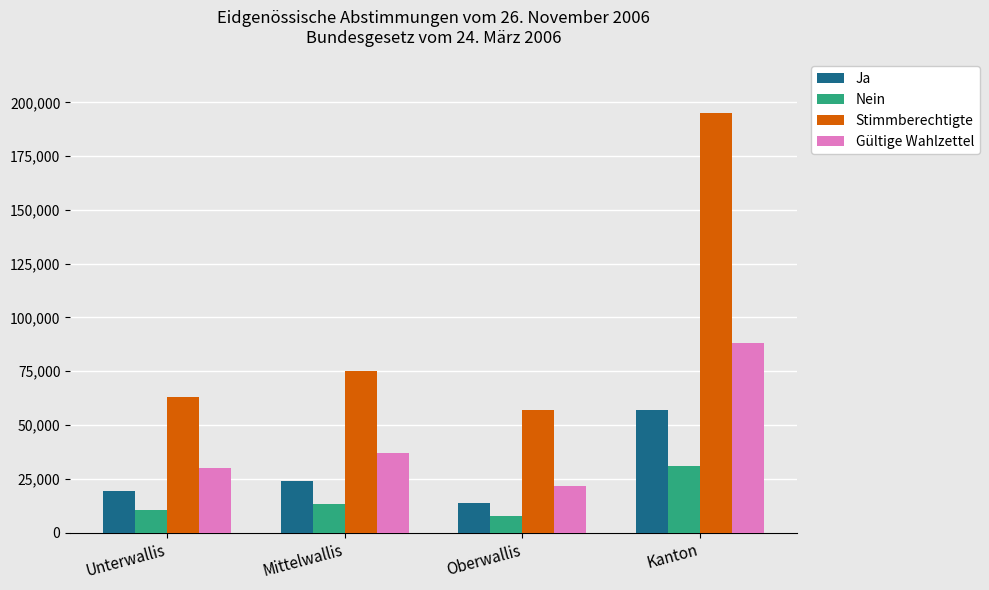

At how many categories does at least one series exceed 86068?

1